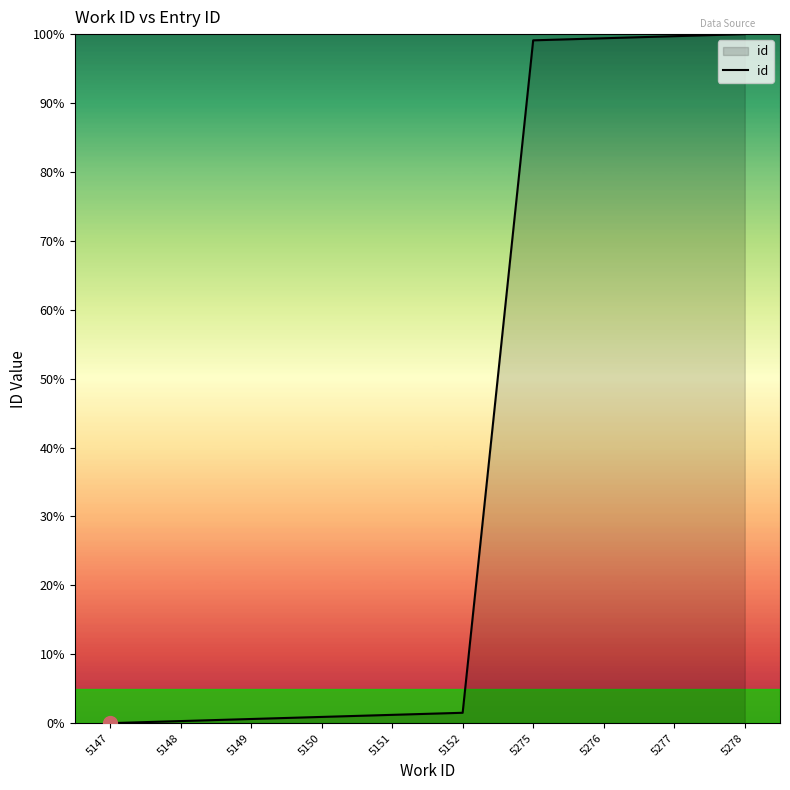

What is the ratio of the value at 5275 to the value at 5277?

1.0